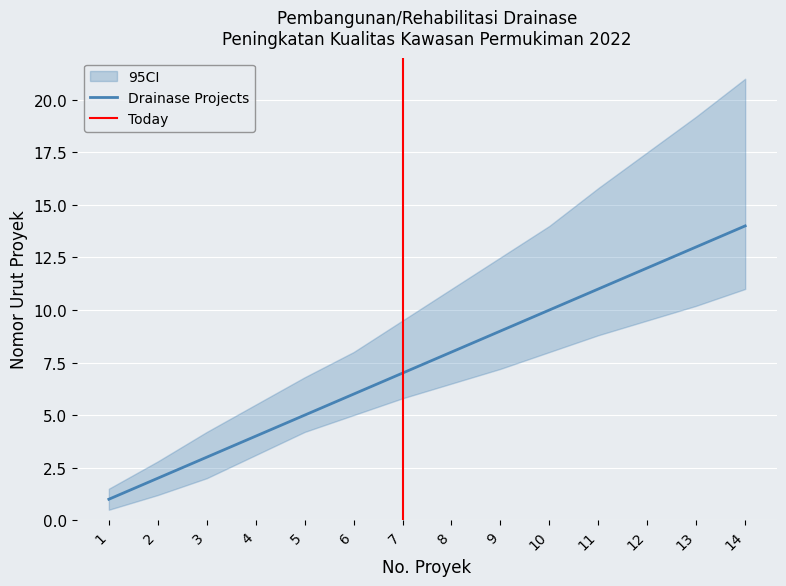

The value at 14 is 14. True or false?

True